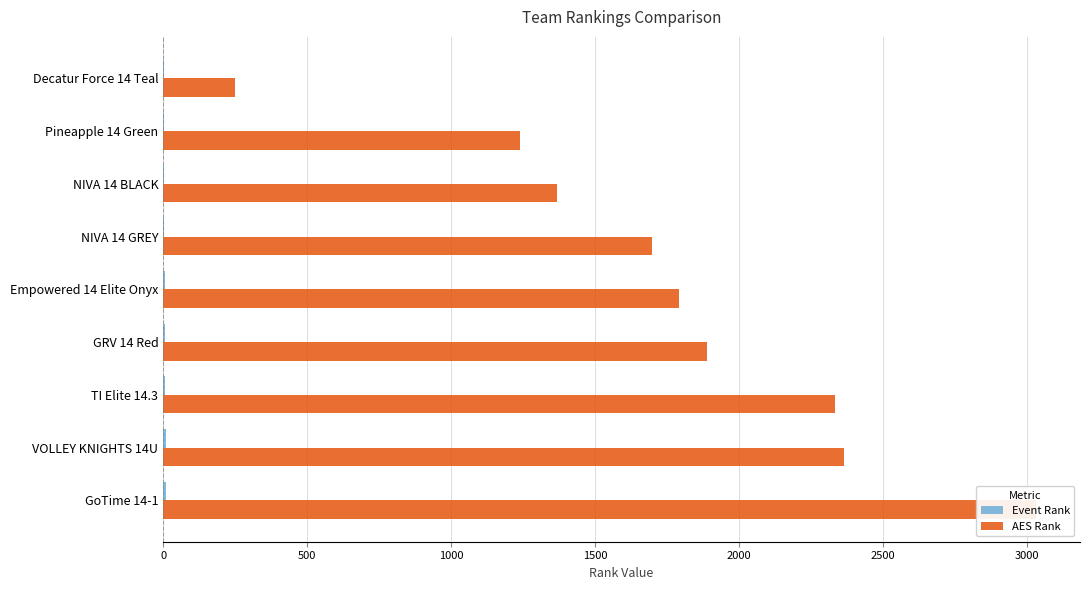

Does the chart contain stacked bars?

No